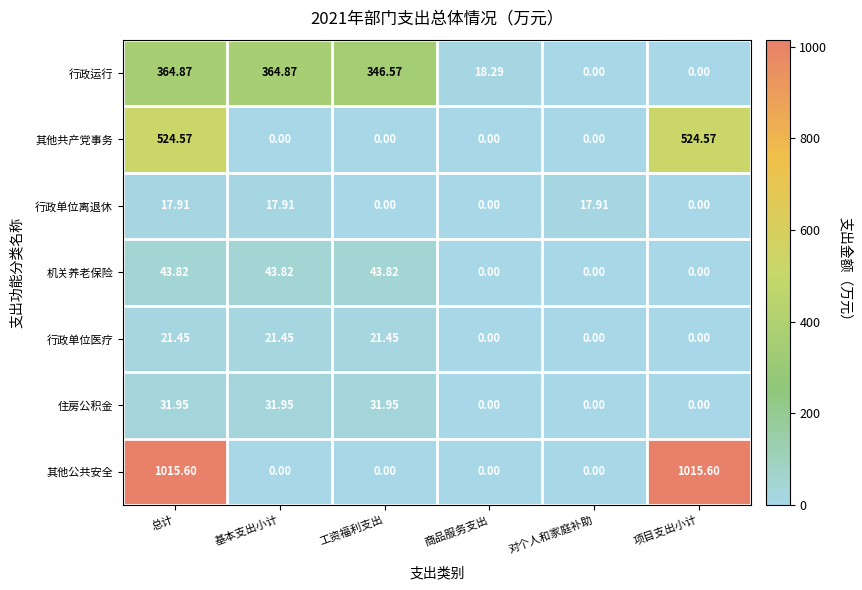

What is the difference between the highest and lowest values at 项目支出小计?

1015.6